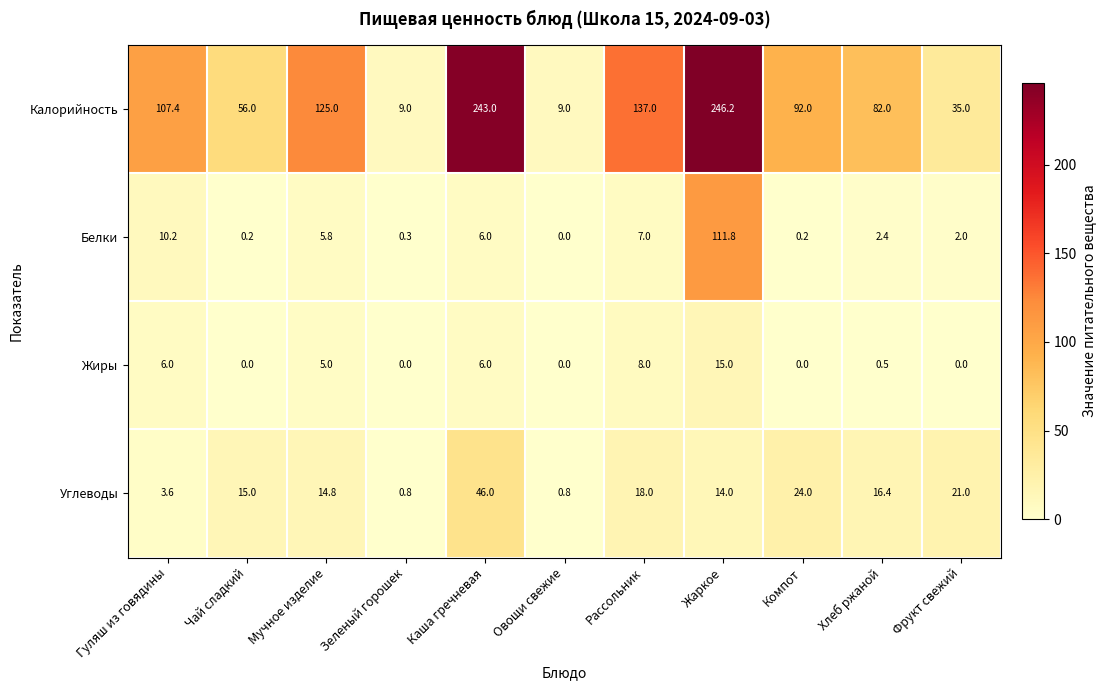

True or false: Жиры has a value of 2.1 at Гуляш из говядины.

False